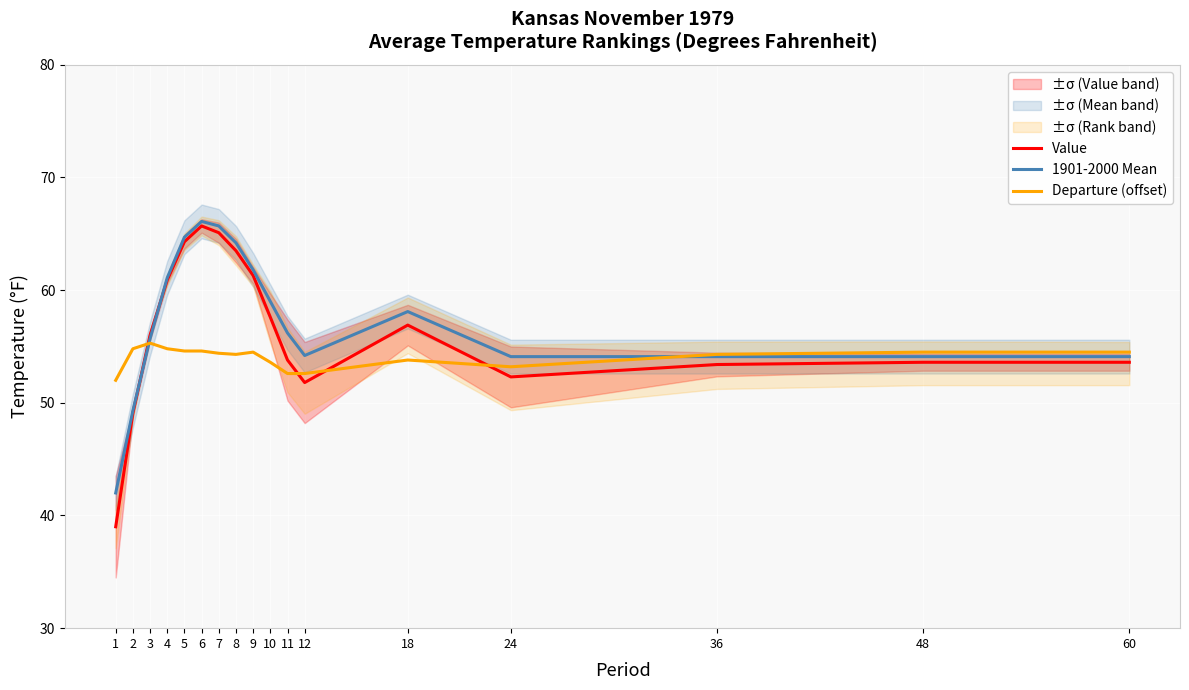

Between 4 and 11, which series saw the biggest shift?

Value